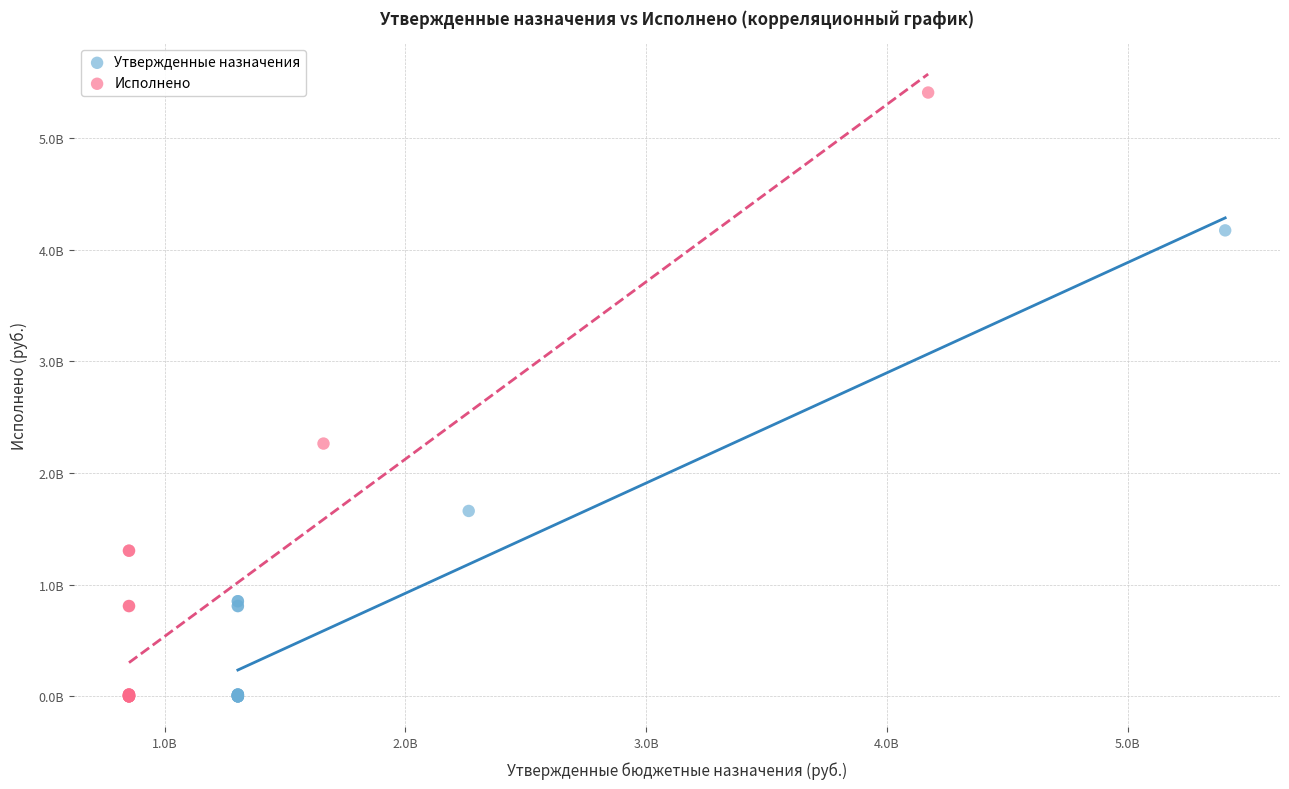

What are all the series names shown in the legend?

Утвержденные назначения, Исполнено